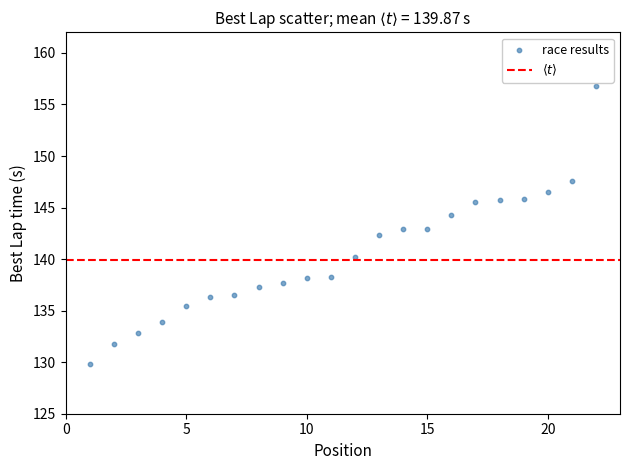

What is the range of X values (max minus min)?

21.0